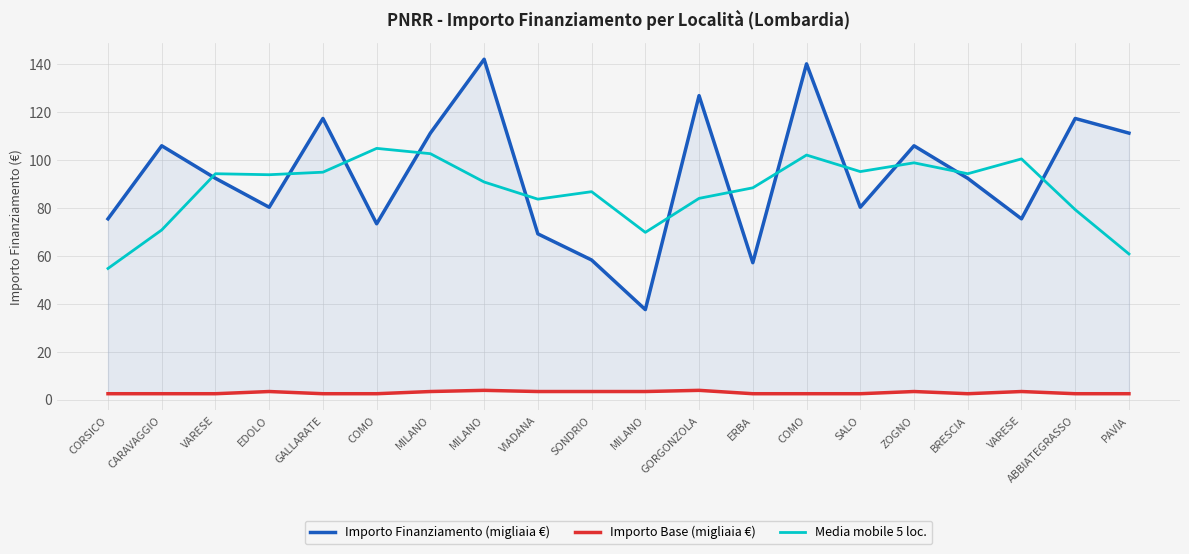

What is the smallest value displayed?

2.5